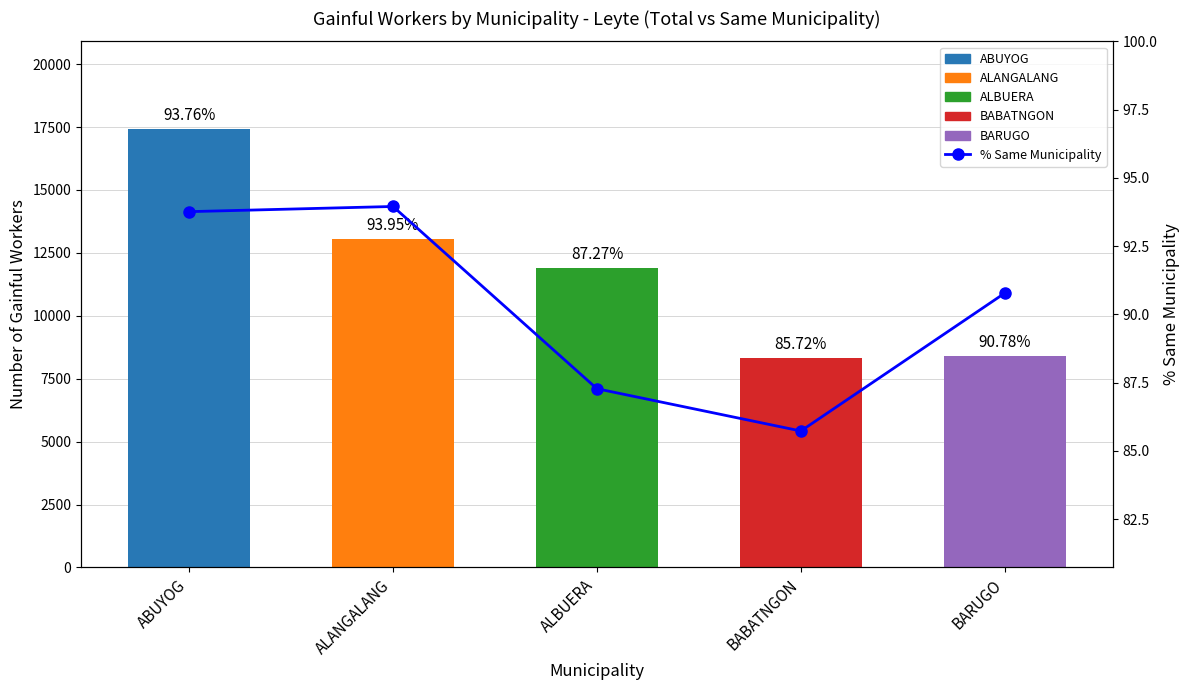

Reading left to right, what are all the values shown in this chart?

ABUYOG=93.8	ALANGALANG=94.0	ALBUERA=87.3	BABATNGON=85.7	BARUGO=90.8